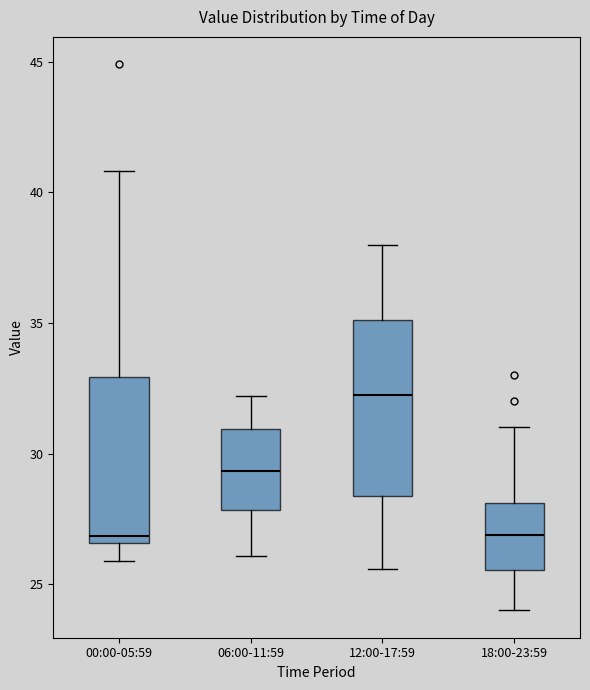

Where is the lower edge of the box for 06:00-11:59 on the y-axis? The values are not printed on the chart, so give them approximately, as read against the axis.

28.0